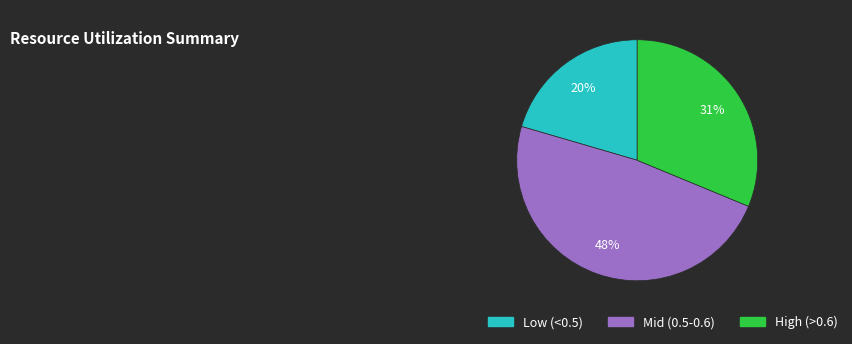

To the nearest percent, what percentage of the pie is Mid (0.5-0.6)?

48%